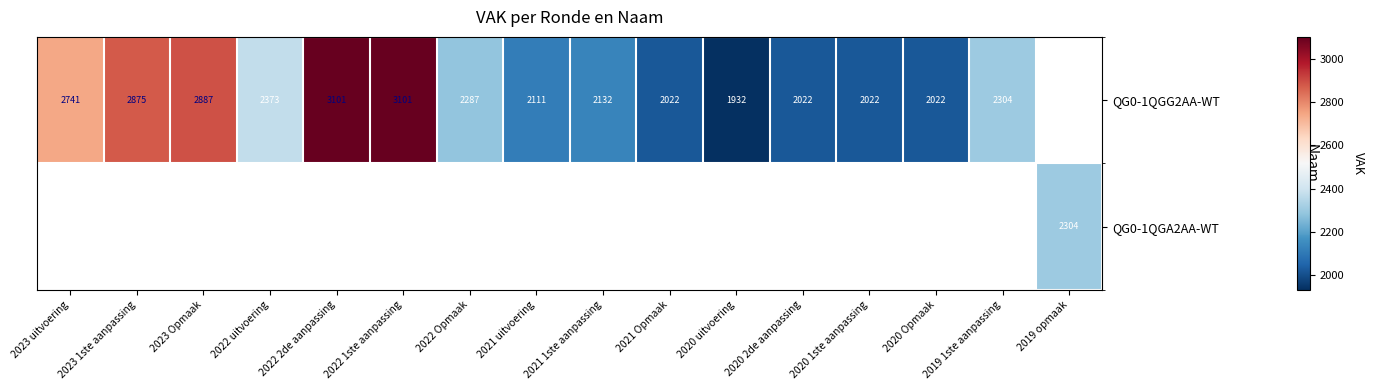

Which has a higher value, 2023 uitvoering or 2019 1ste aanpassing?

2023 uitvoering